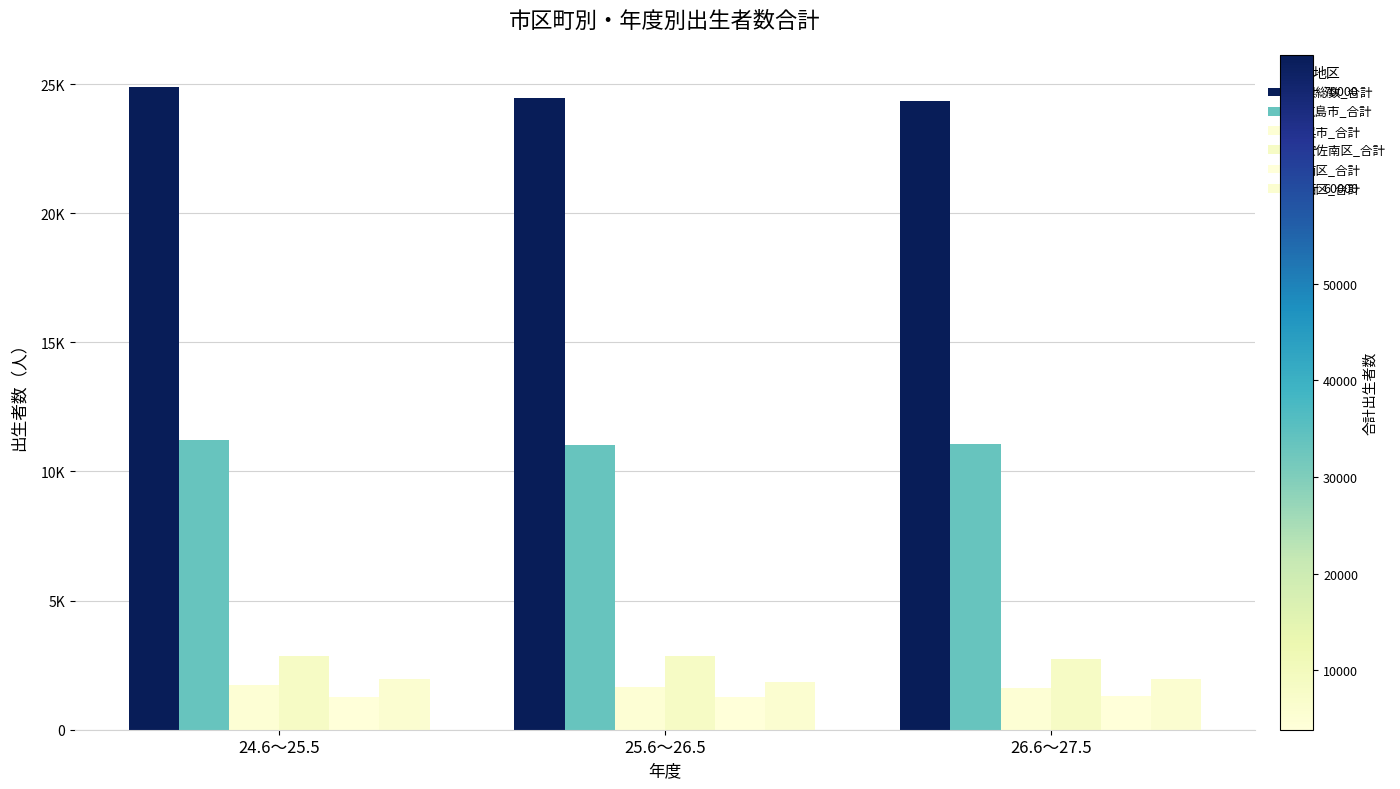

Read the 西区_合計 value at 26.6～27.5, to the nearest 50.

1950